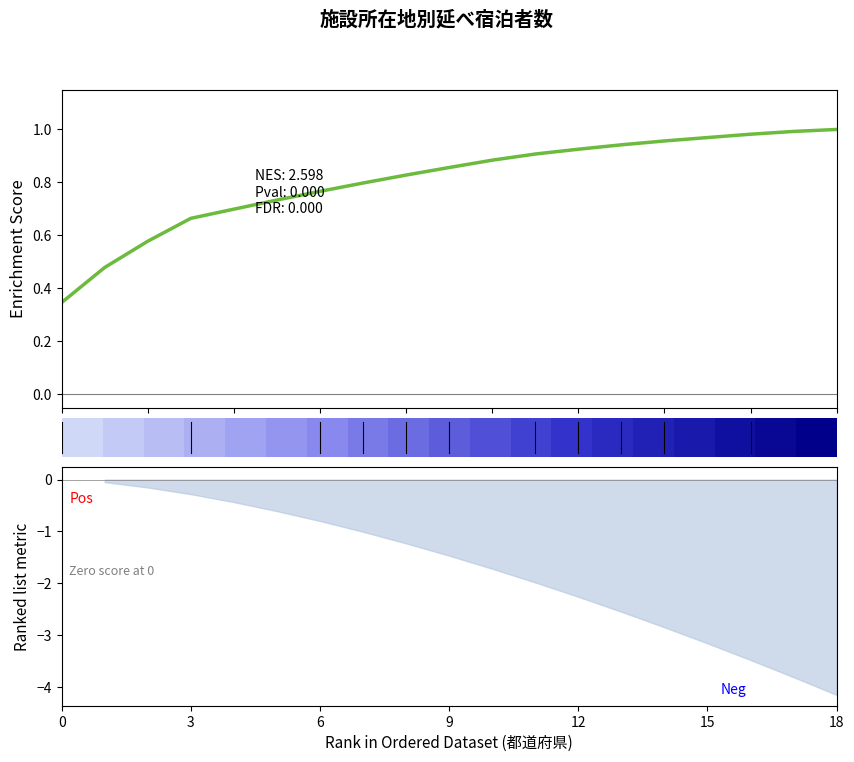

The value of row_0 at 0 is -0.5. True or false?

False